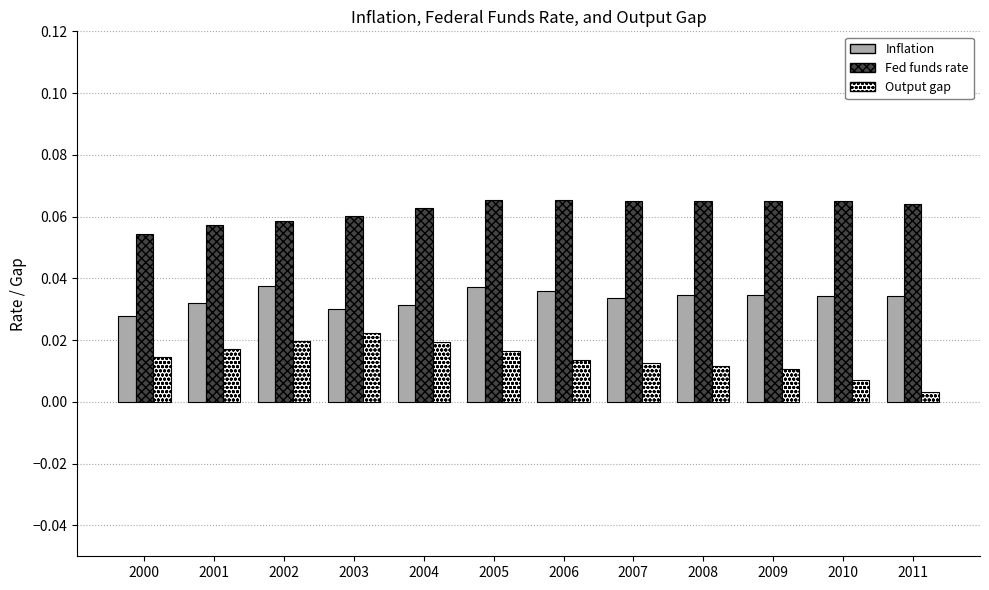

What is the sum of all Fed funds rate values?

0.7